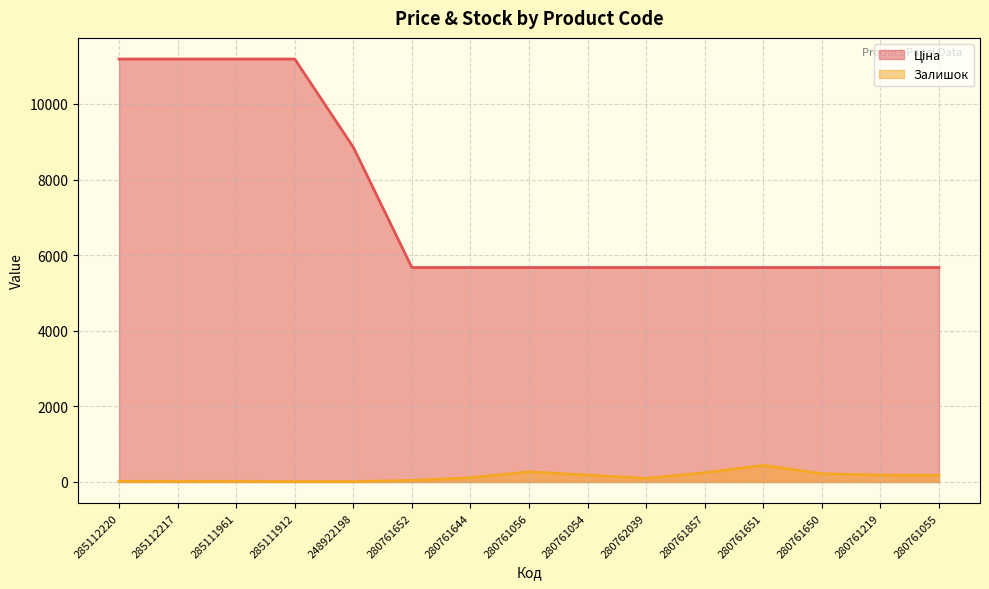

Is the value of Ціна at 280761857 greater than the value of Залишок at 280761219?

Yes